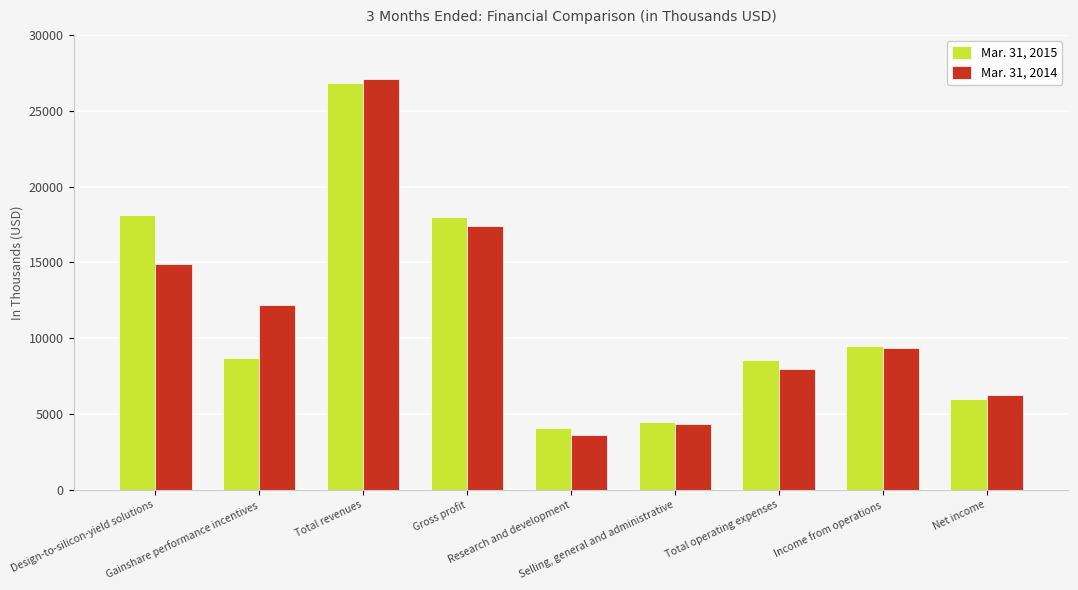

Where does the Mar. 31, 2014 series first go above 9381?

Design-to-silicon-yield solutions